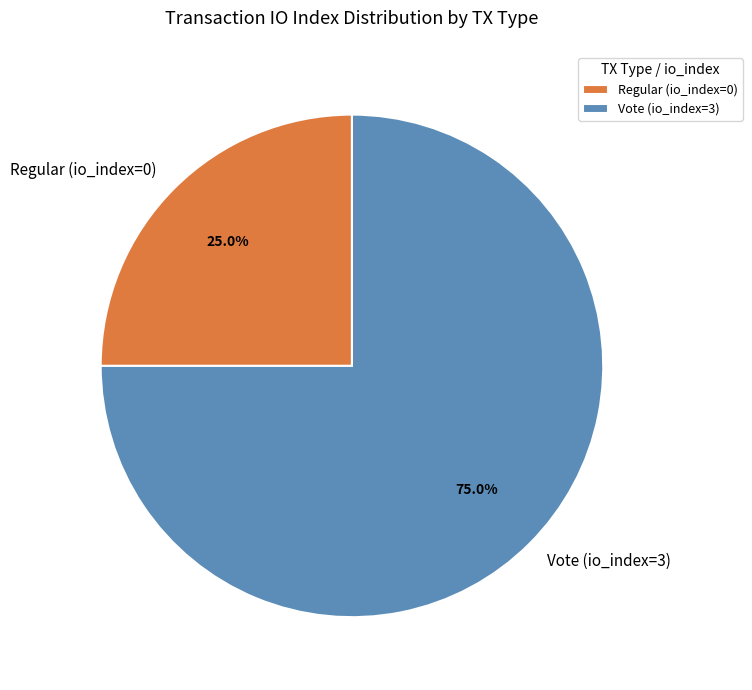

Does Vote (io_index=3) account for over 50% of the chart?

Yes